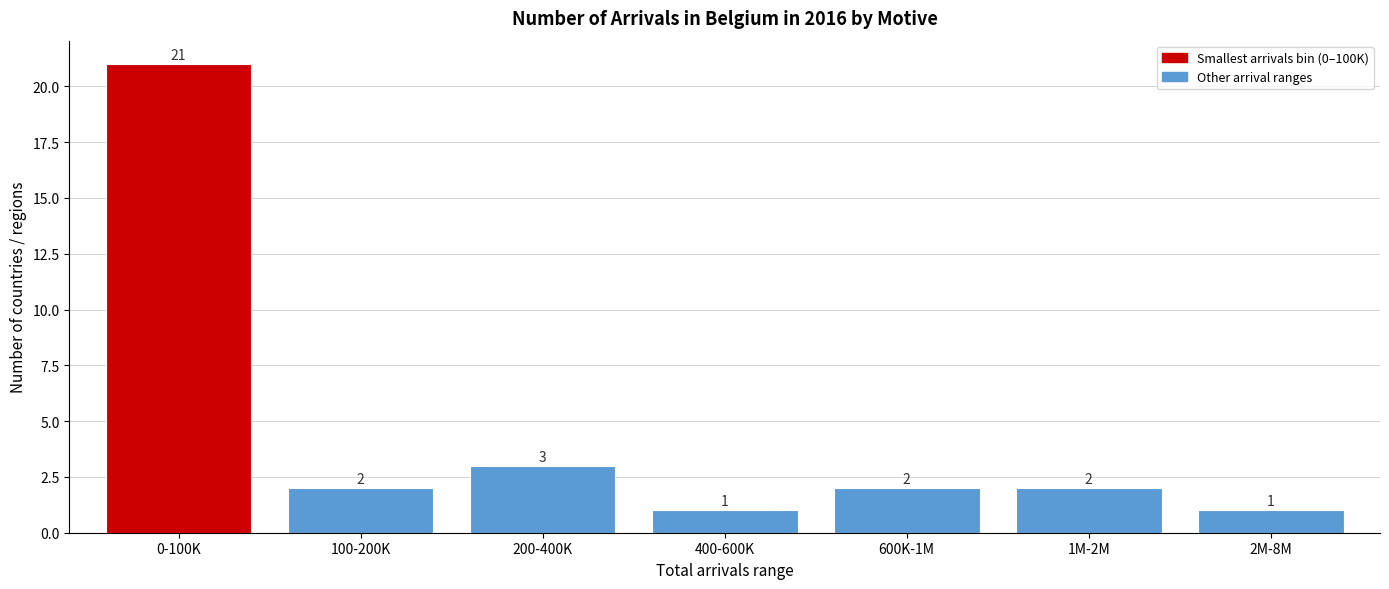

Reading right to left, list all the values displayed in this chart.

1	2	2	1	3	2	21